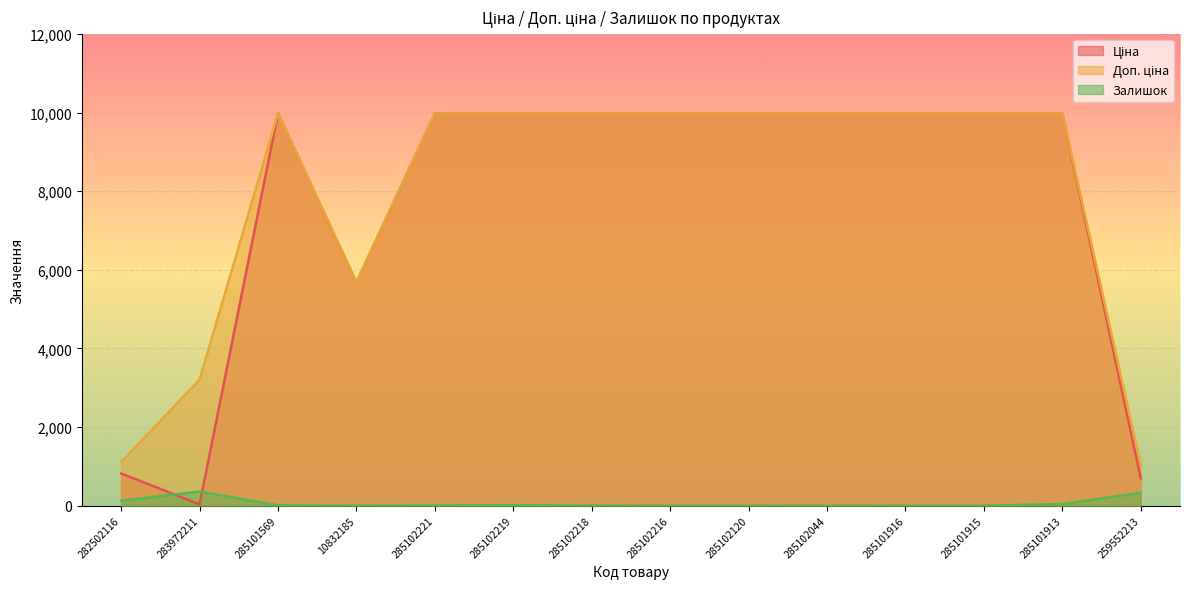

What is the difference between the maximum and minimum values in the Залишок series?

360.0